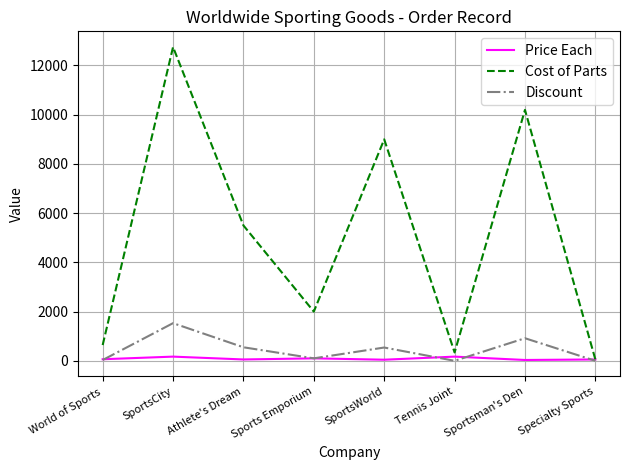

Where is the first local maximum for Discount?

SportsCity